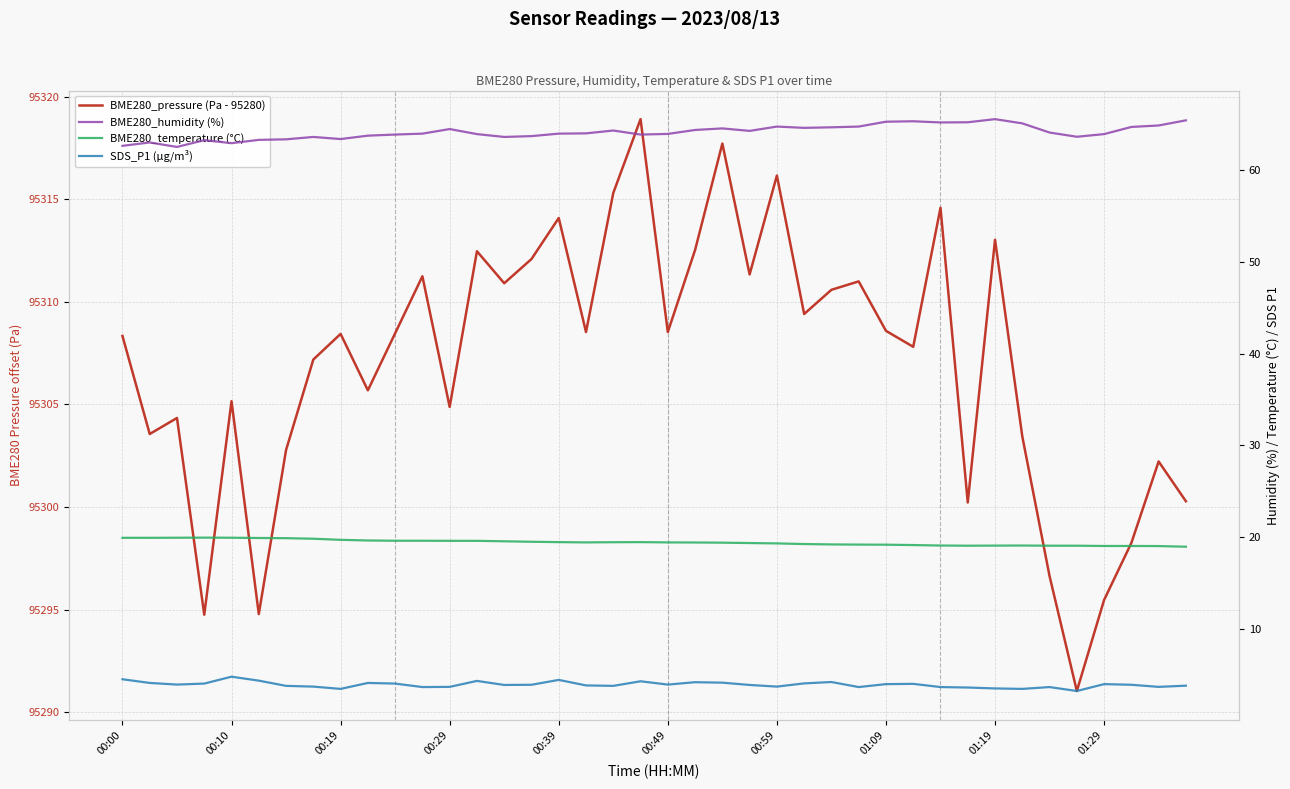

How many data points does each series have?

40